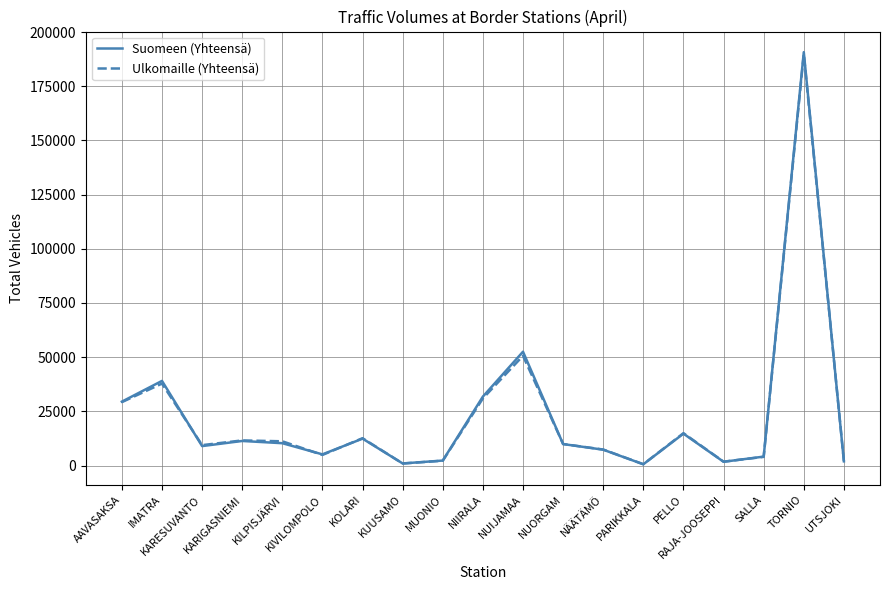

At which category does Ulkomaille (Yhteensä) reach its first local peak?

IMATRA